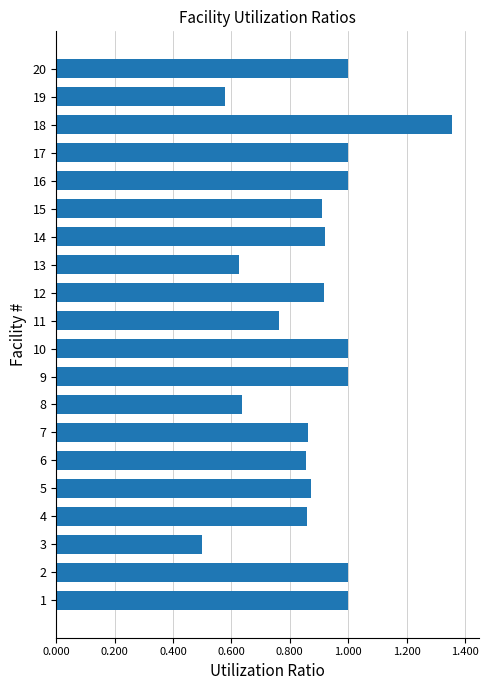

What is the change in value from 8 to 14?

+0.3